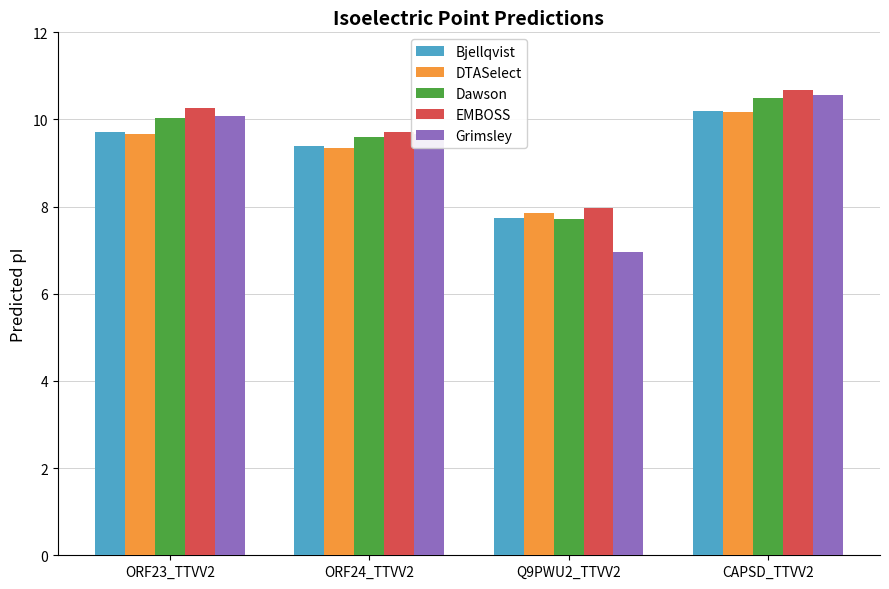

Are the bars grouped side by side (vs. stacked)?

Yes